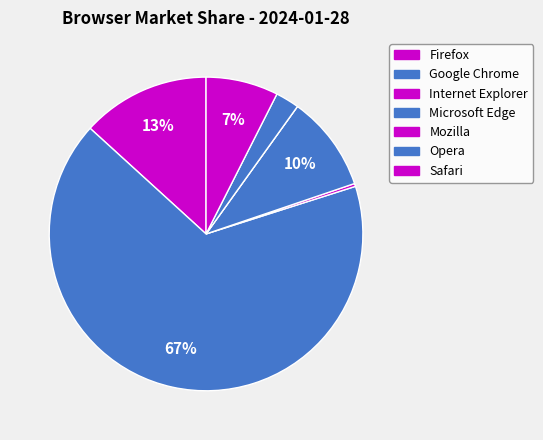

To the nearest percent, what is the combined percentage of Opera and Microsoft Edge?

12%